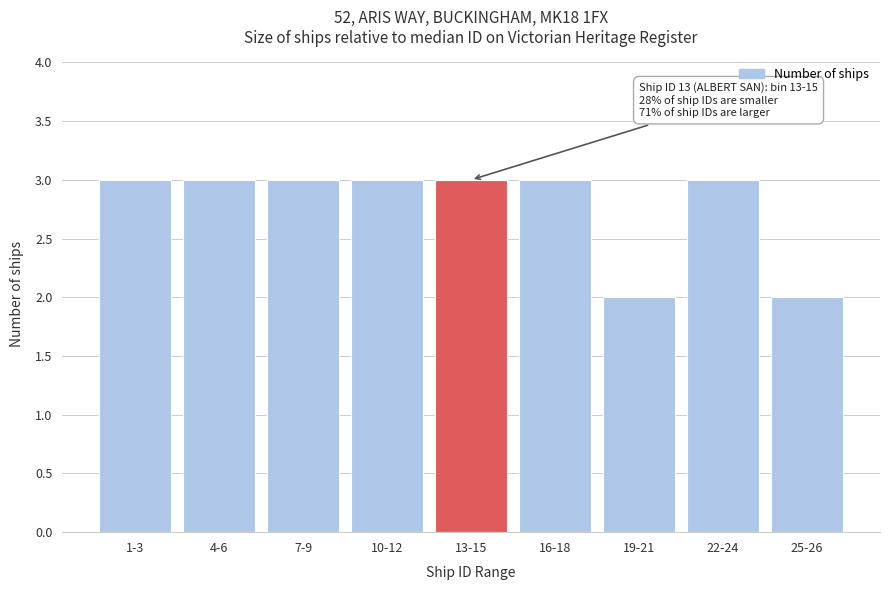

Reading left to right, extract all data points from this chart.

1-3=3	4-6=3	7-9=3	10-12=3	13-15=3	16-18=3	19-21=2	22-24=3	25-26=2